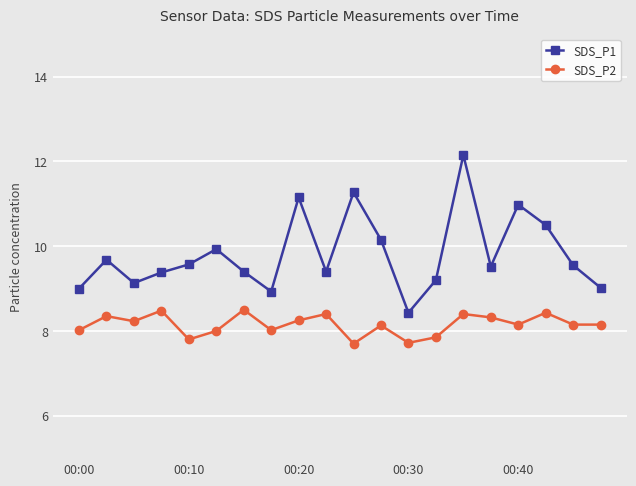

What is the minimum value shown in the chart?

7.7